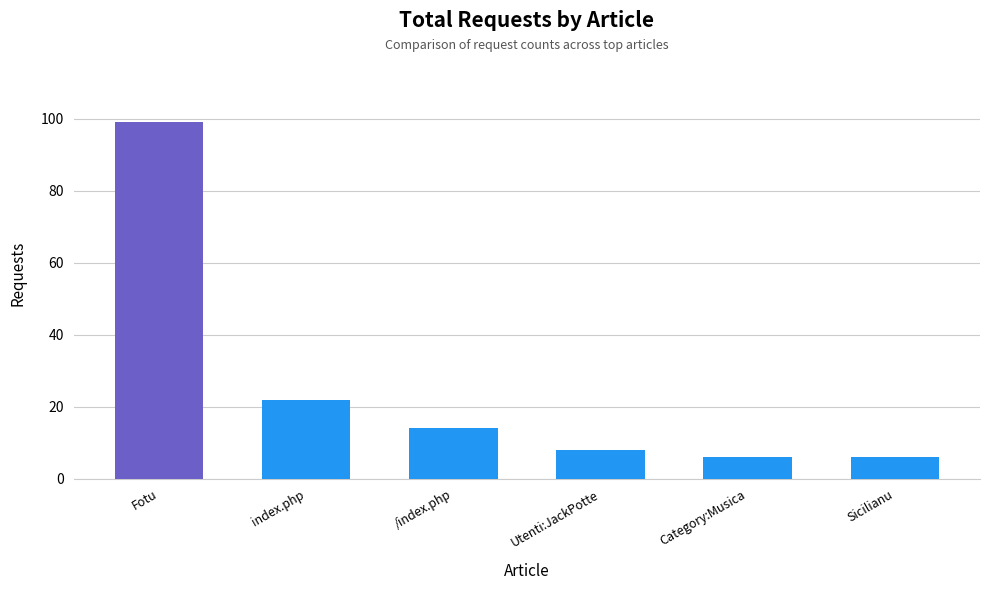

The chart shows a value of 8 at Utenti:JackPotte. True or false?

True